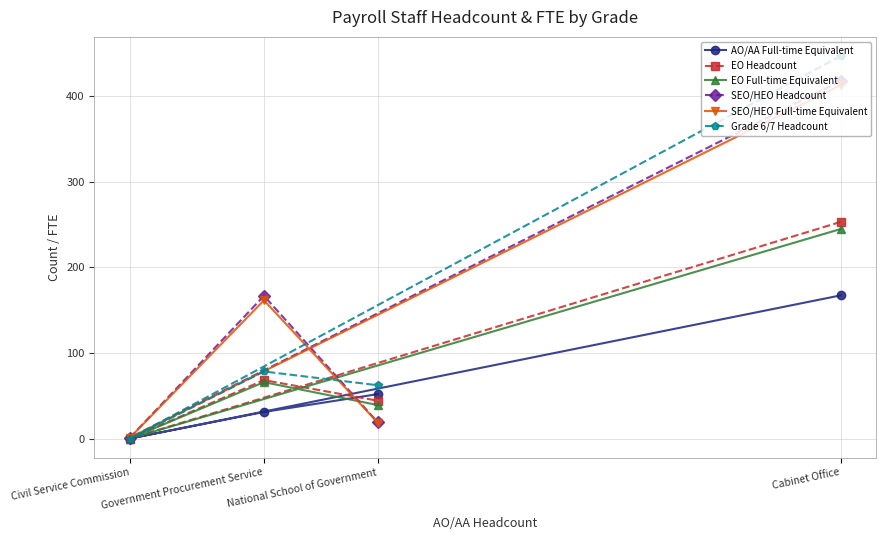

Reading left to right, transcribe all the data shown in this chart.

AO/AA Full-time Equivalent: Civil Service Commission=1.0	Government Procurement Service=31.9	National School of Government=52.7	Cabinet Office=167.5
EO Headcount: Civil Service Commission=1.0	Government Procurement Service=69.0	National School of Government=45.0	Cabinet Office=253.0
EO Full-time Equivalent: Civil Service Commission=1.0	Government Procurement Service=66.6	National School of Government=40.0	Cabinet Office=244.7
SEO/HEO Headcount: Civil Service Commission=2.0	Government Procurement Service=167.0	National School of Government=20.0	Cabinet Office=417.0
SEO/HEO Full-time Equivalent: Civil Service Commission=2.0	Government Procurement Service=161.8	National School of Government=19.6	Cabinet Office=412.0
Grade 6/7 Headcount: Civil Service Commission=1.0	Government Procurement Service=79.0	National School of Government=63.0	Cabinet Office=446.0